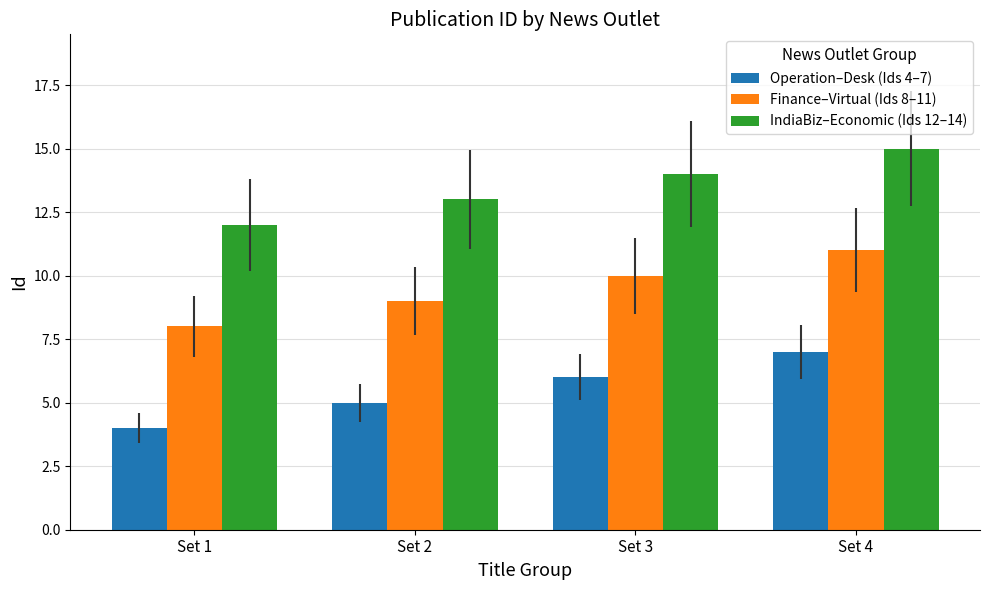

Is the value of IndiaBiz–Economic (Ids 12–14) at Set 3 greater than the value of Operation–Desk (Ids 4–7) at Set 2?

Yes